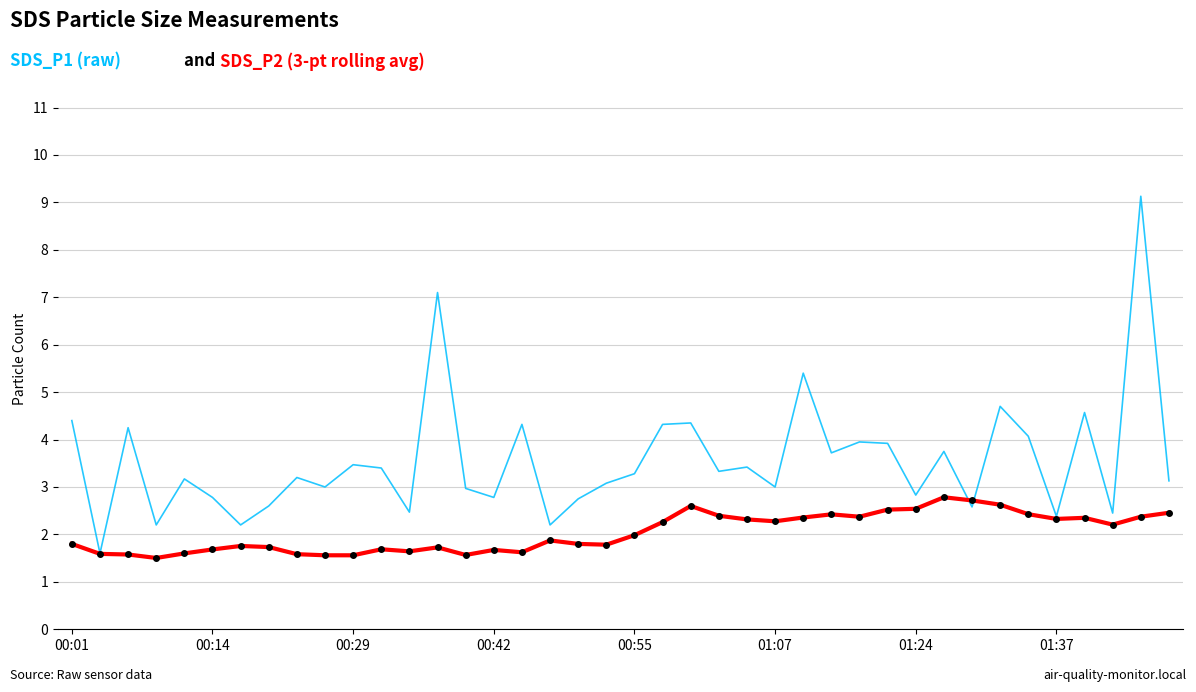

What is the minimum value shown in the chart?

1.5